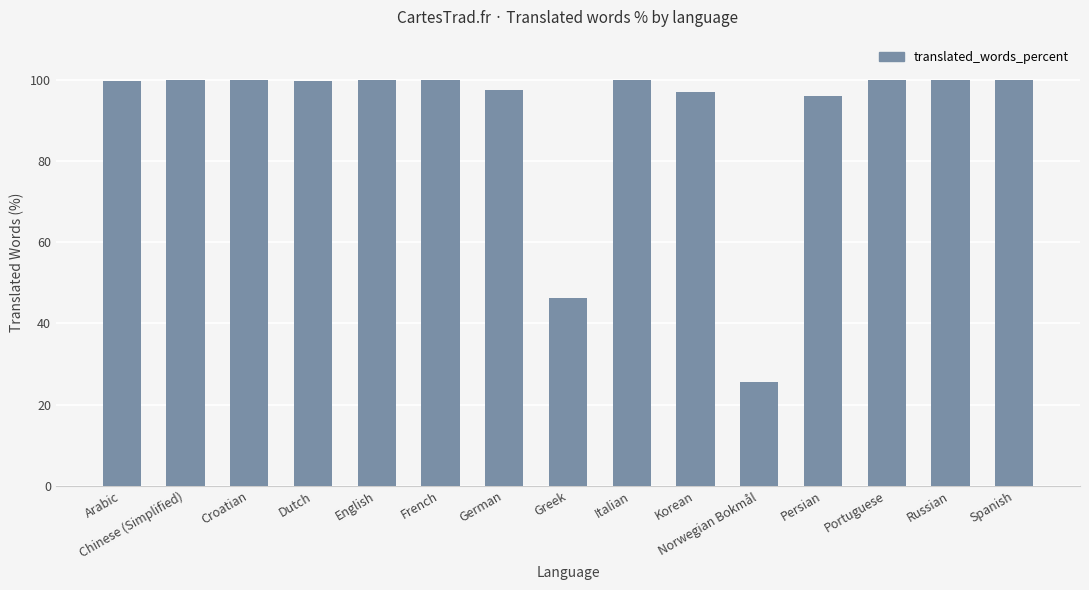

The value at Arabic is 162.6. True or false?

False